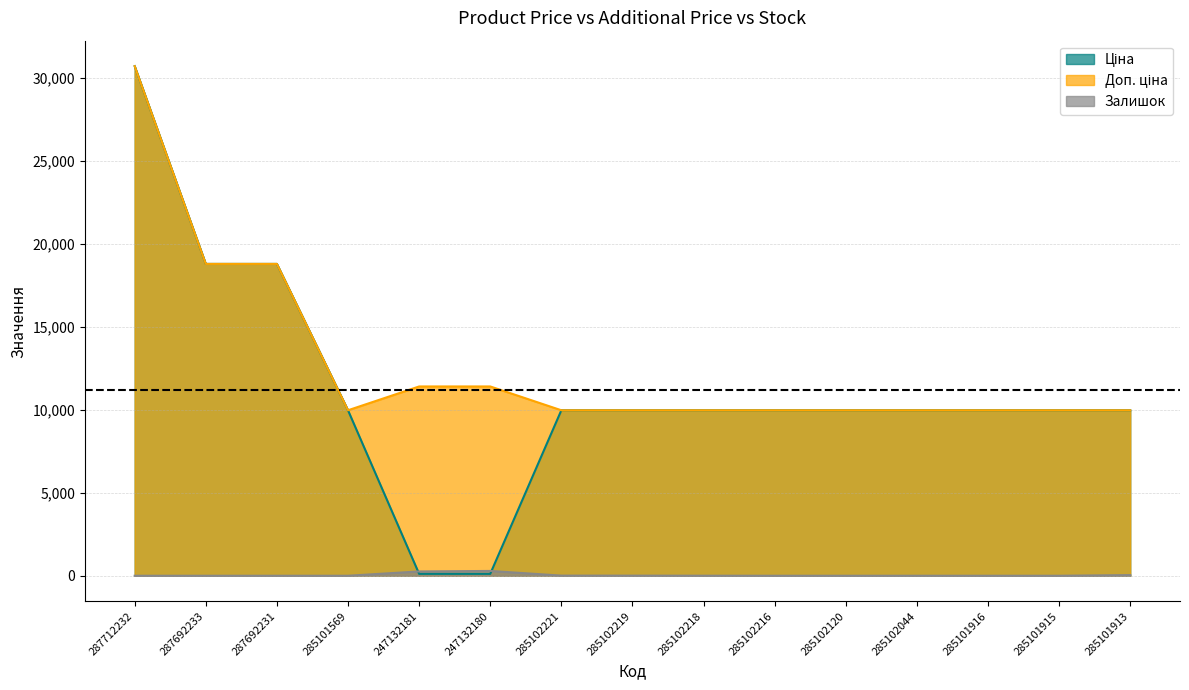

Which has a higher value, 247132180 or 287712232?

287712232